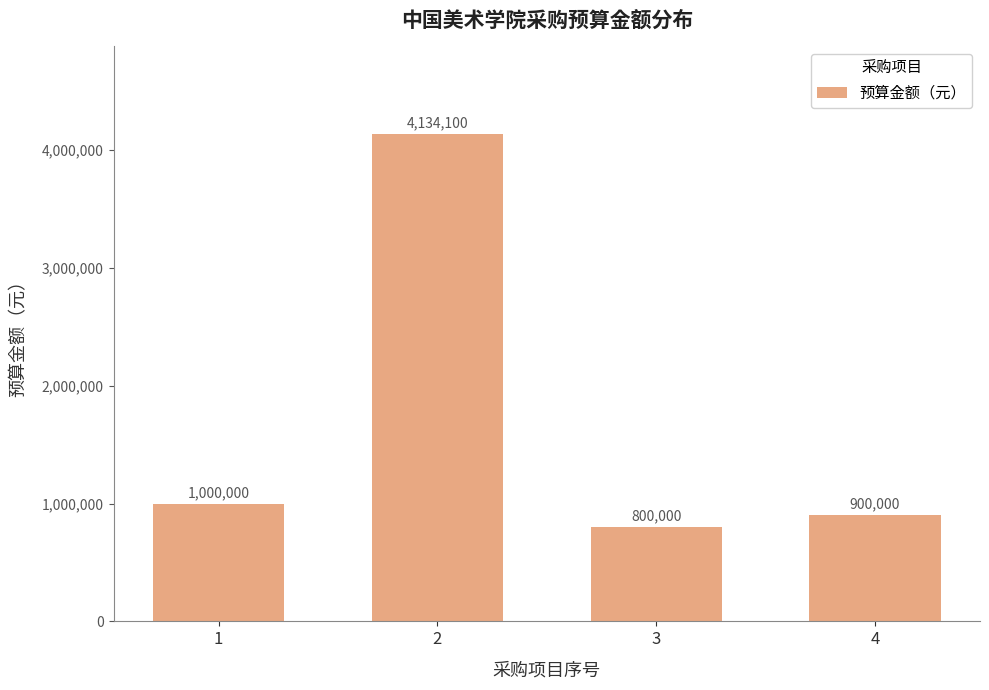

Reading left to right, list all the values displayed in this chart.

1000000	4134100	800000	900000